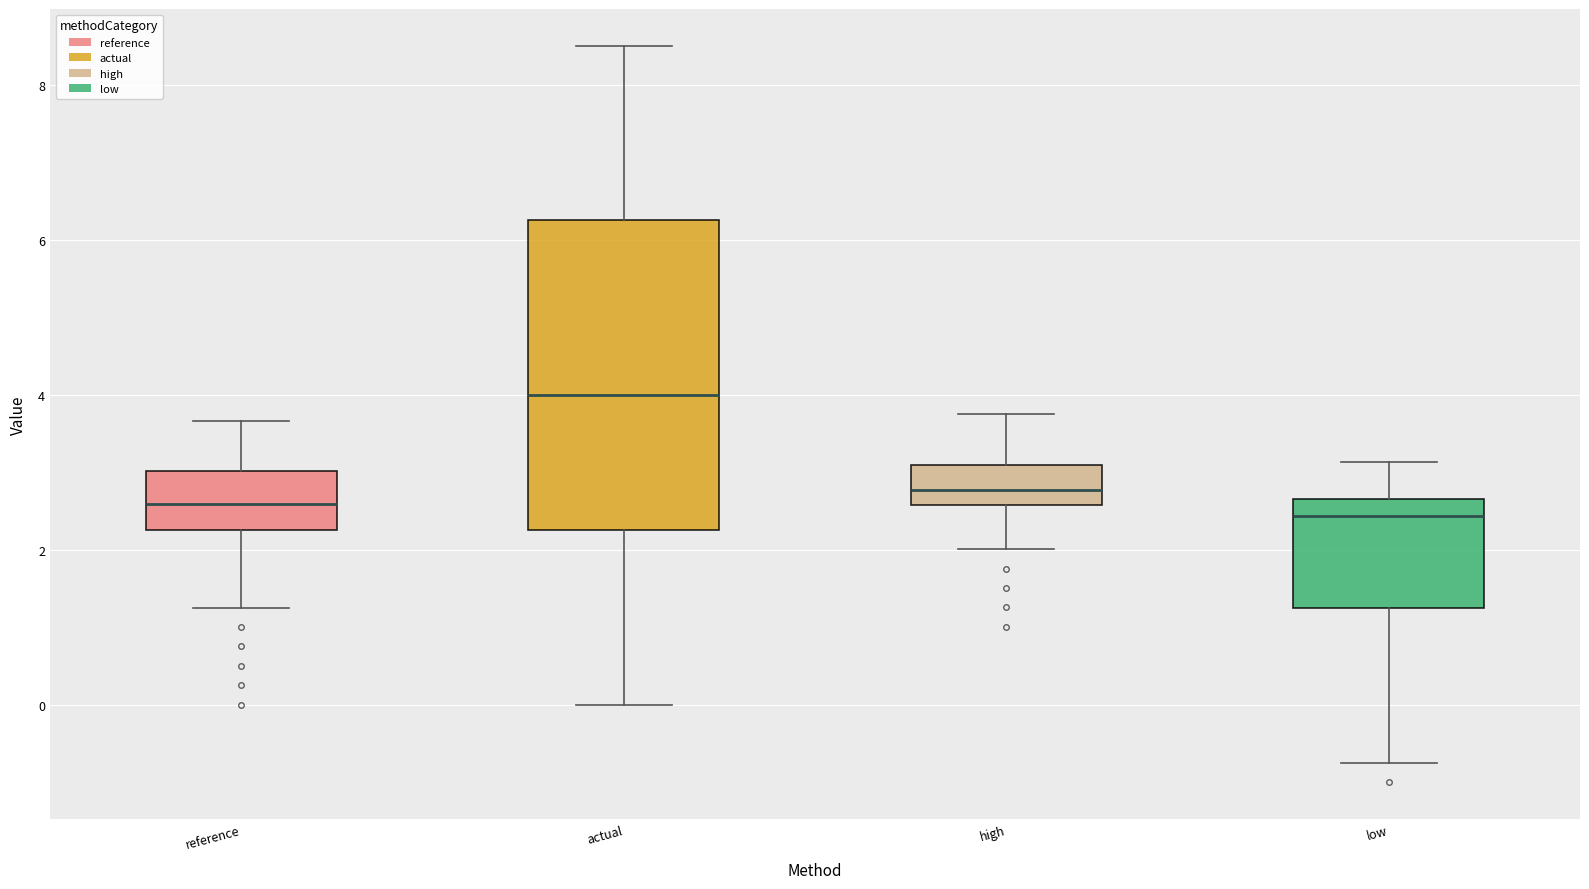

Comparing the boxes themselves (not the whiskers), which one is the tallest?

actual